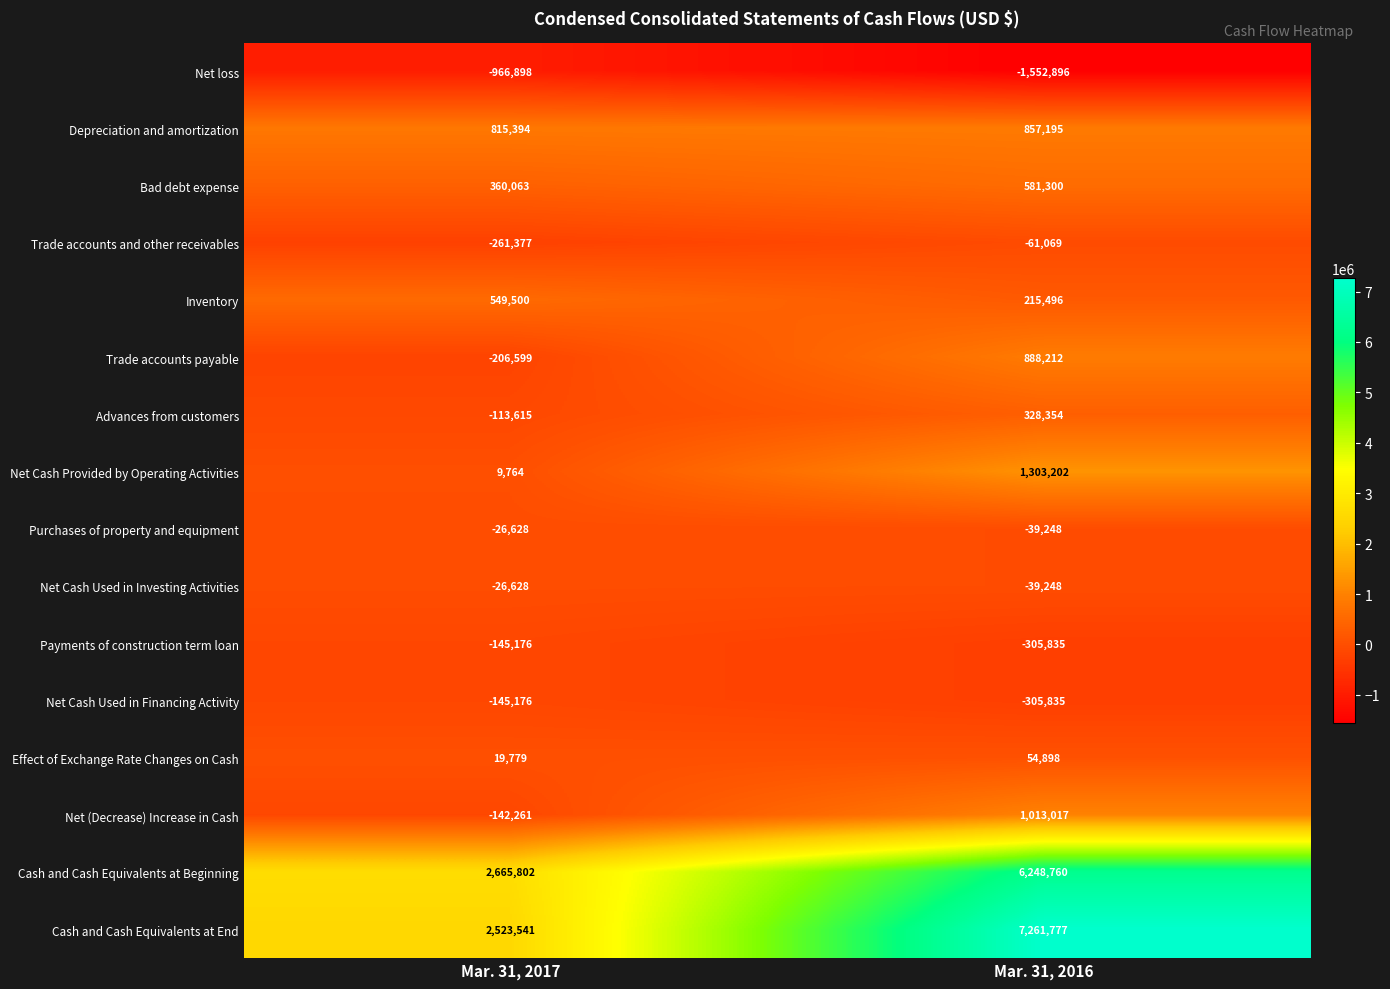

What is the sum of all Net Cash Provided by Operating Activities values?

1312966